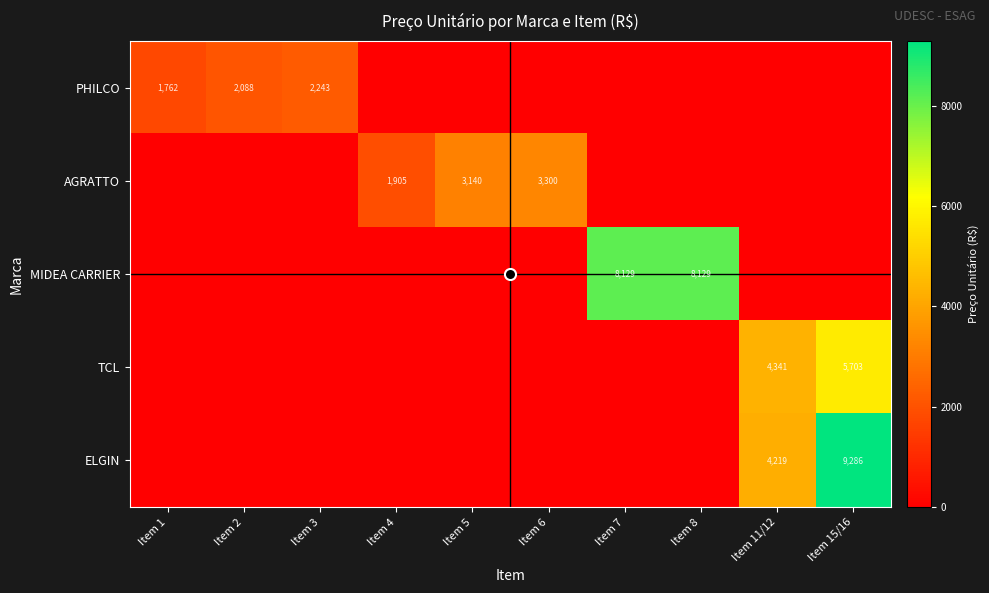

The MIDEA CARRIER series shows 1889 at Item 8. True or false?

False